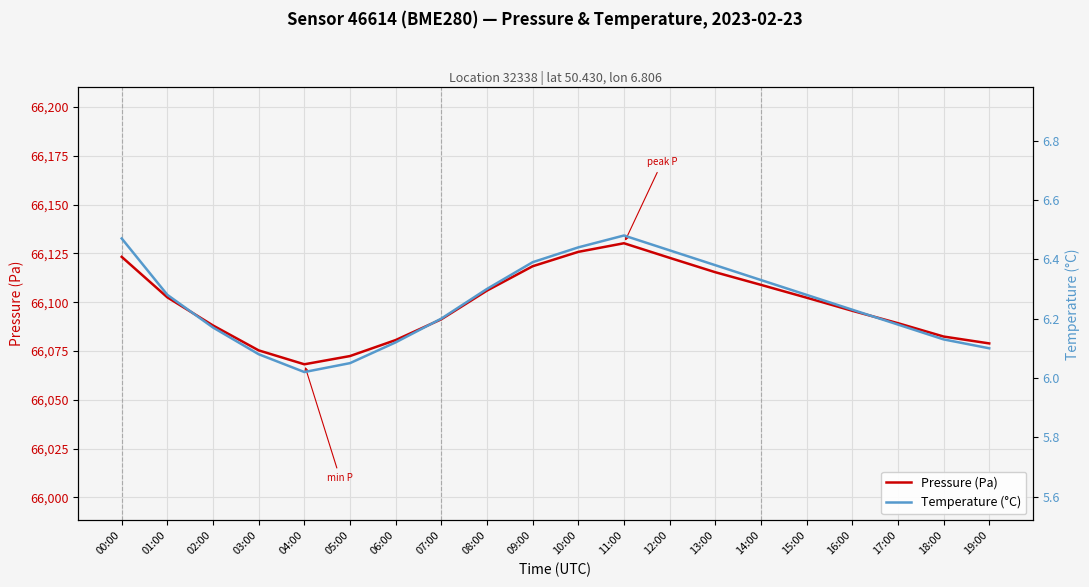

How many lines are shown in the chart?

2